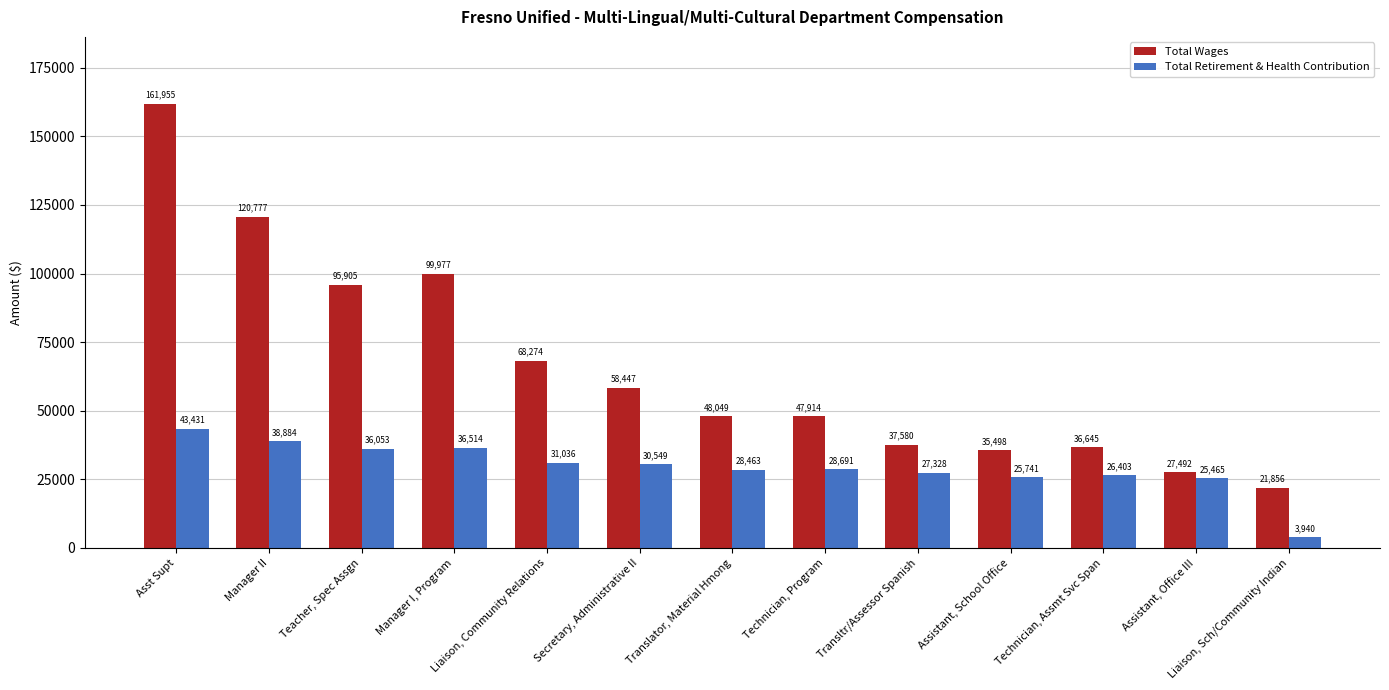

Are the bars horizontal?

No